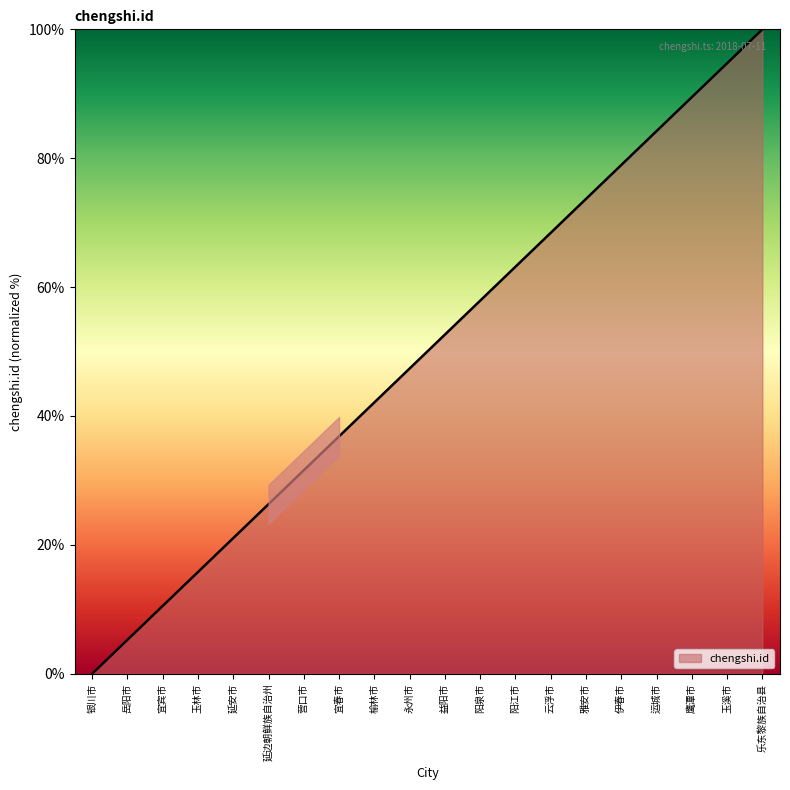

How many lines are shown in the chart?

1